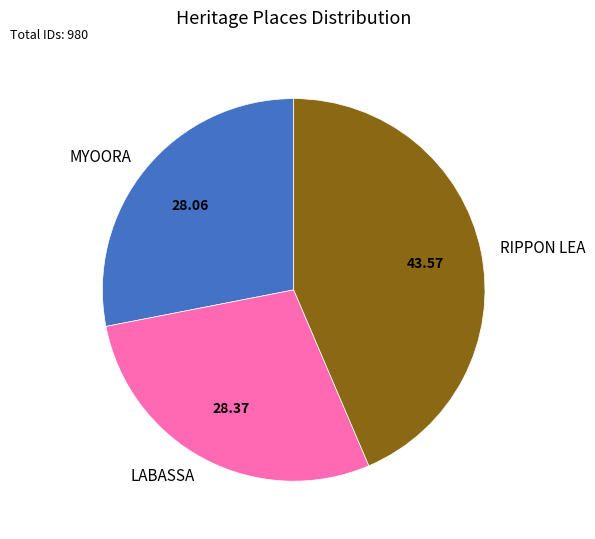

Count the number of slices in the pie.

3